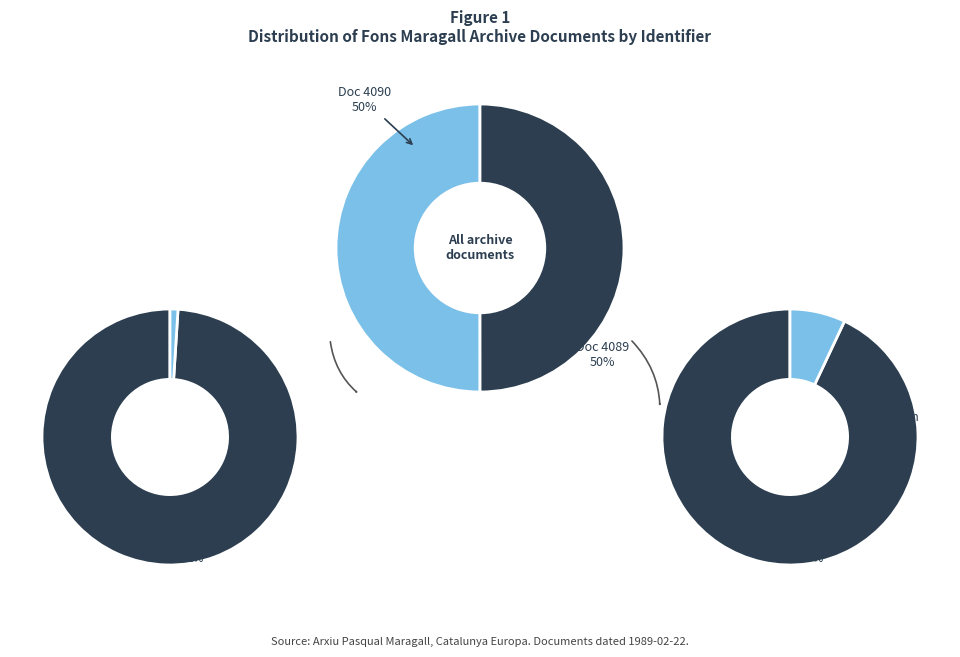

Combined, what portion of the pie is Paraules de l'Excm. Sr. Pasqual Maragall (4090) and Intervenció de l'Excm. Sr. Pasqual Maragall (4089)?

100.0%